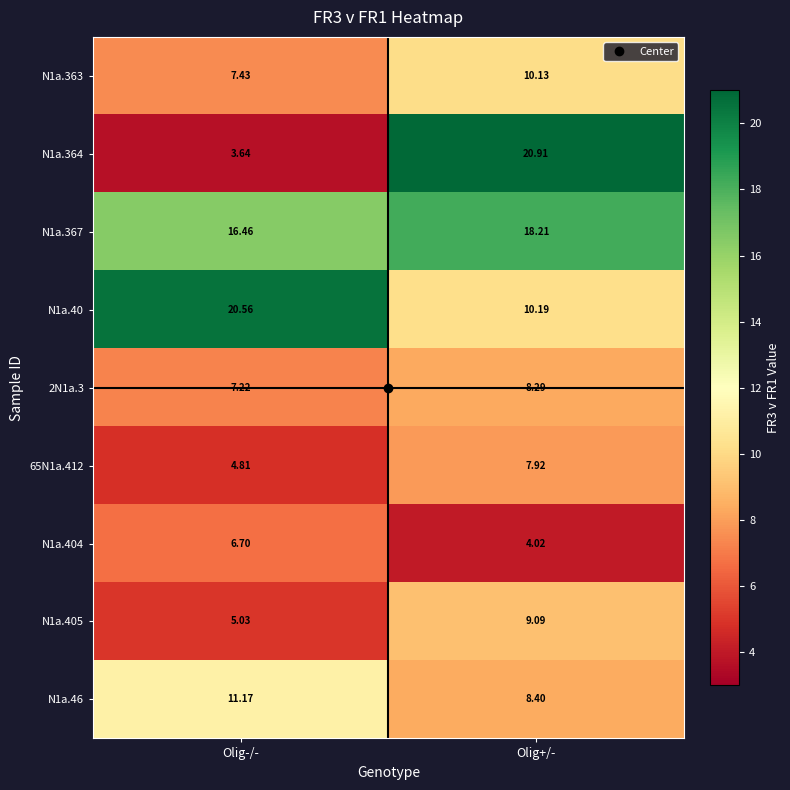

At which label is N1a.40 closest to 15?

Olig+/-